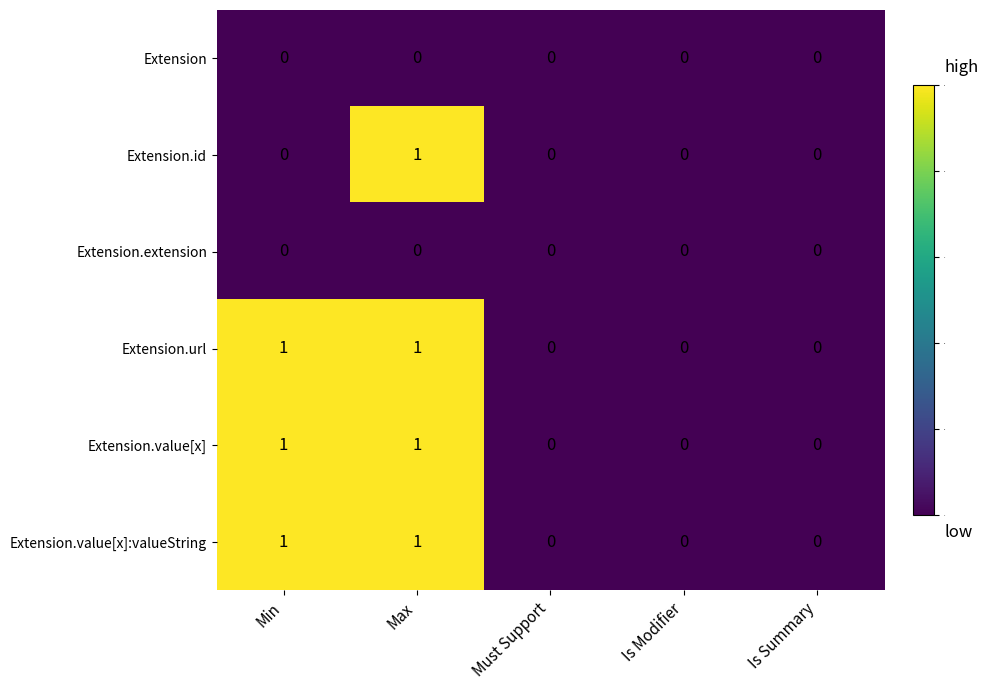

At which category is the sum across all series the highest?

Max